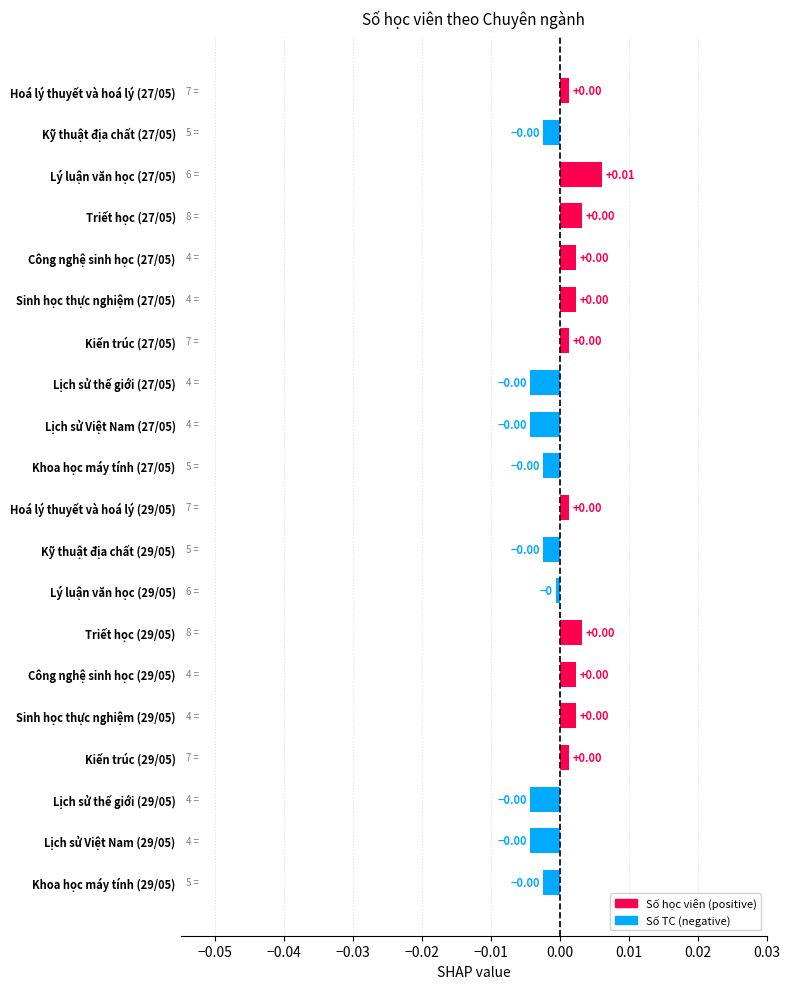

How many bars are there in total?

20